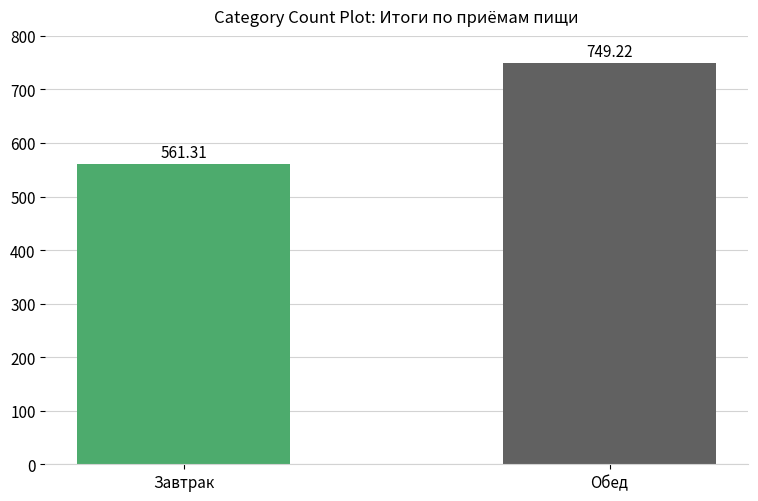

True or false: the data shows 749.2 at Обед.

True